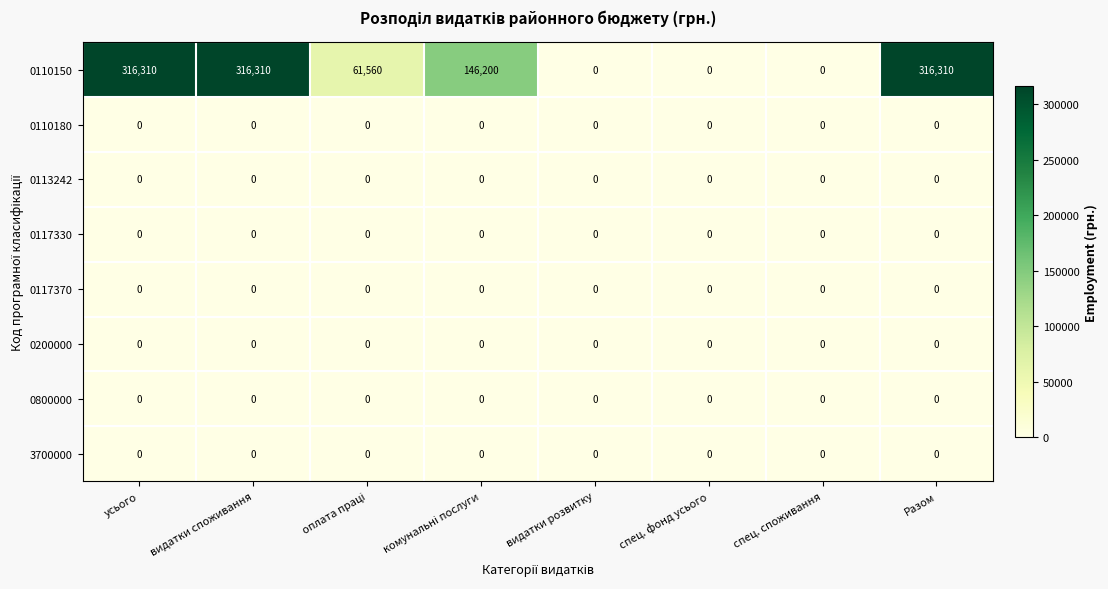

Which series has the largest total across all categories?

0110150